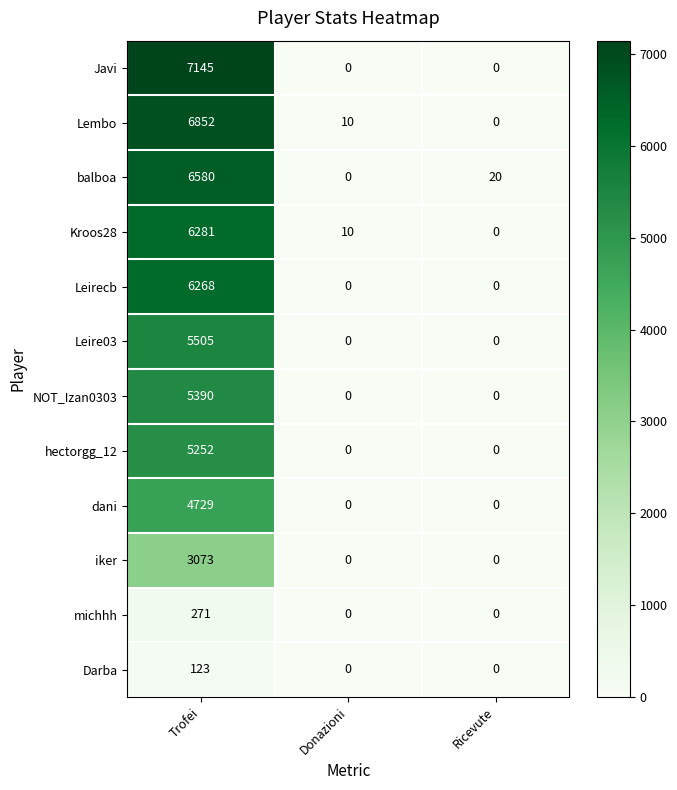

Count the hectorgg_12 values in the range 0 to 5252.

3